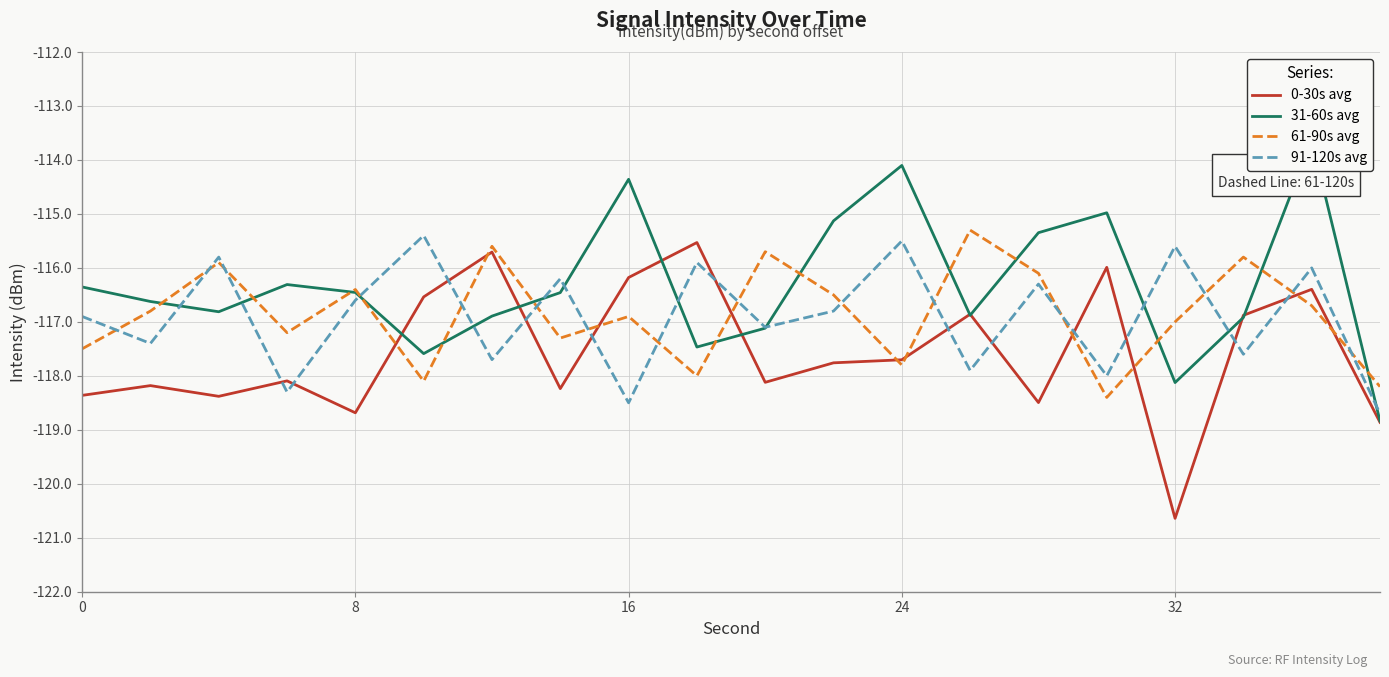

Is it true that 91-120s avg equals -116.9 at 0?

True